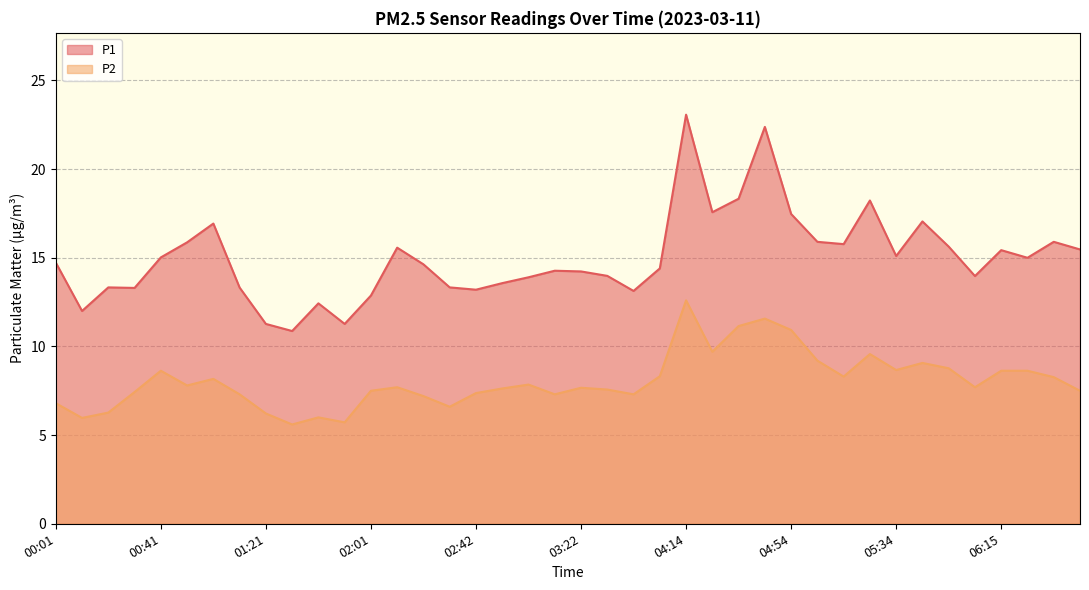

What is the sum of all P2 values?

322.2